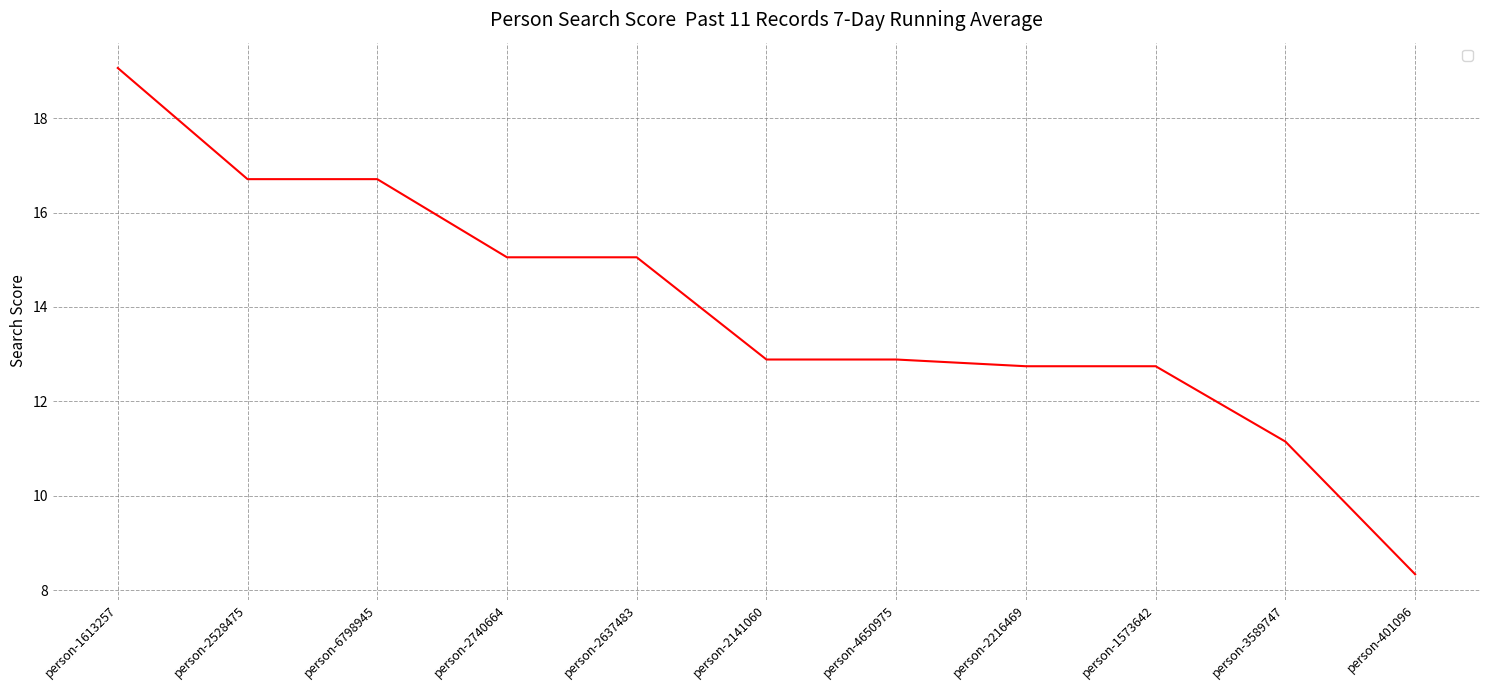

At which category does the chart reach its peak across all series?

person-1613257